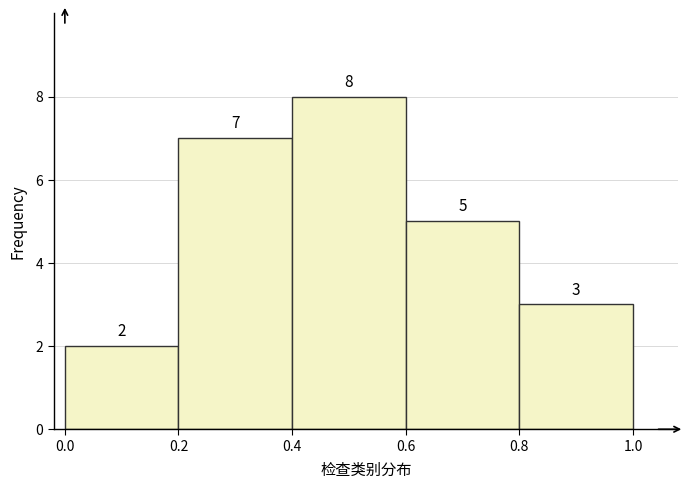

Reading left to right, transcribe this chart: for each bar, give the range it covers on the x-axis and its height.

0.0 to 0.2: 2
0.2 to 0.4: 7
0.4 to 0.6: 8
0.6 to 0.8: 5
0.8 to 1.0: 3